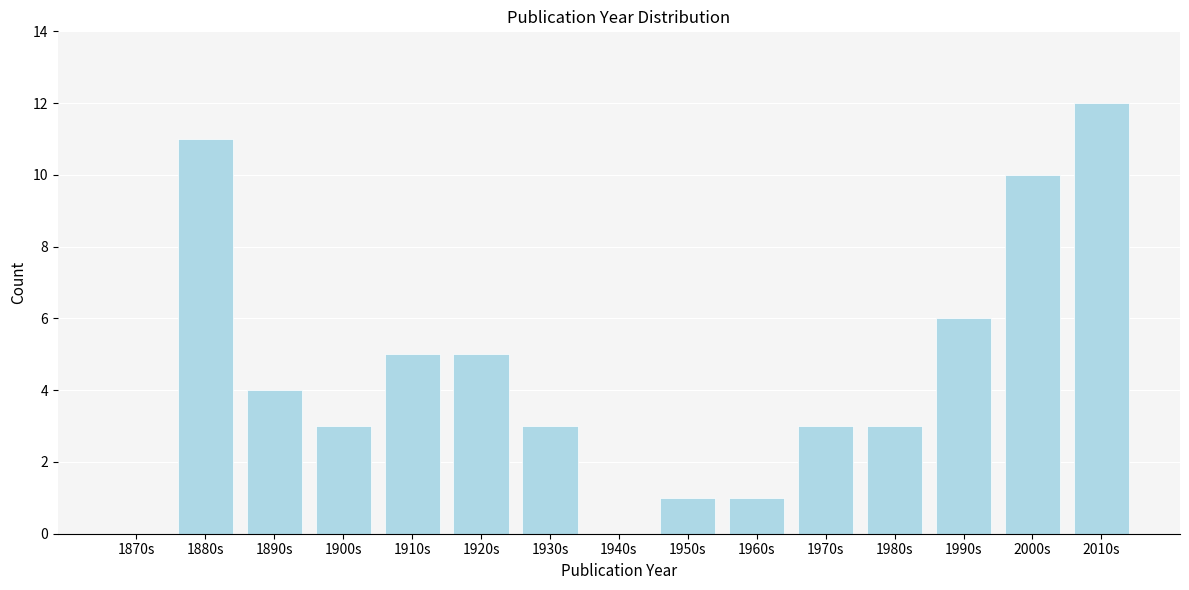

Reading left to right, what are all the values shown in this chart?

1870s=0	1880s=11	1890s=4	1900s=3	1910s=5	1920s=5	1930s=3	1940s=0	1950s=1	1960s=1	1970s=3	1980s=3	1990s=6	2000s=10	2010s=12